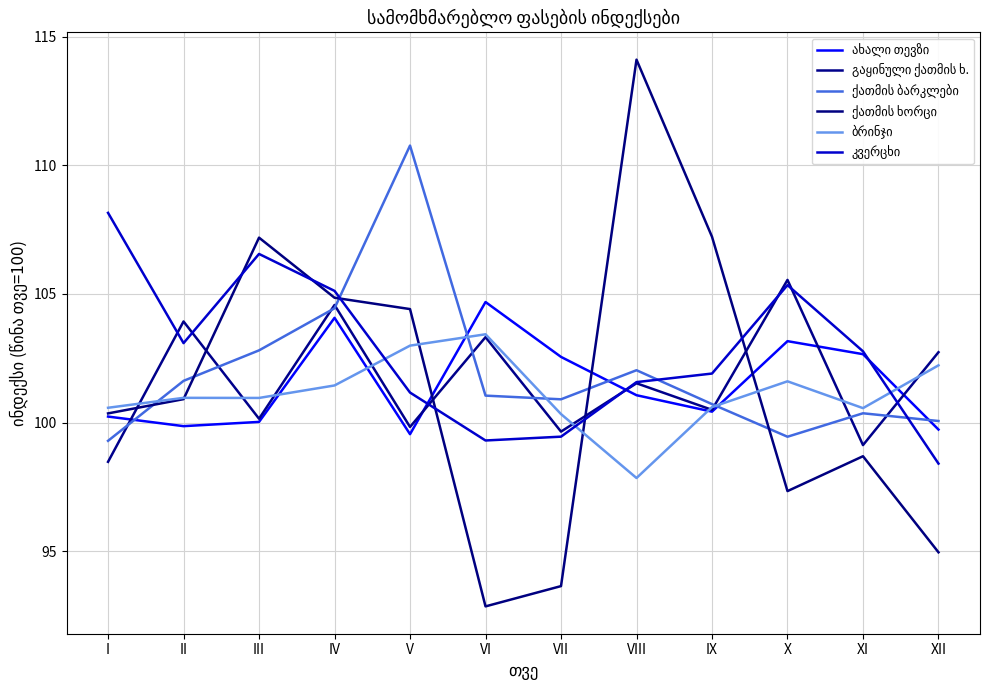

Does the chart have visible grid lines?

Yes